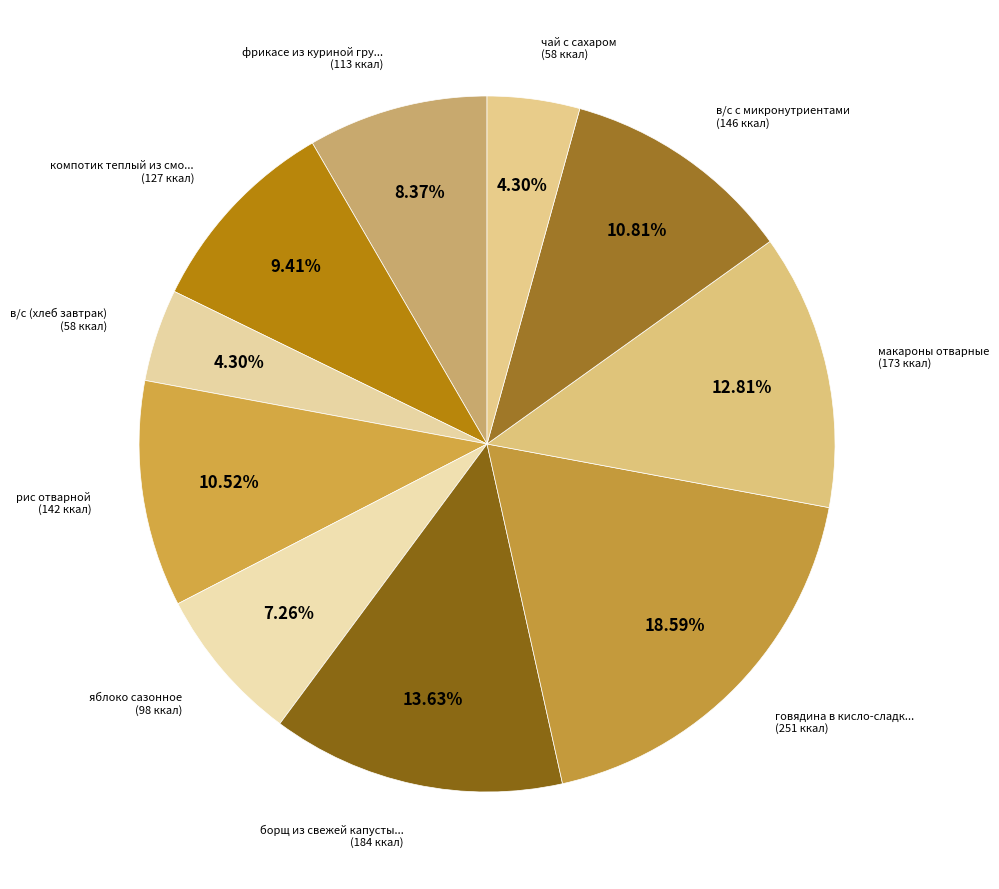

Does any single category account for the majority?

No